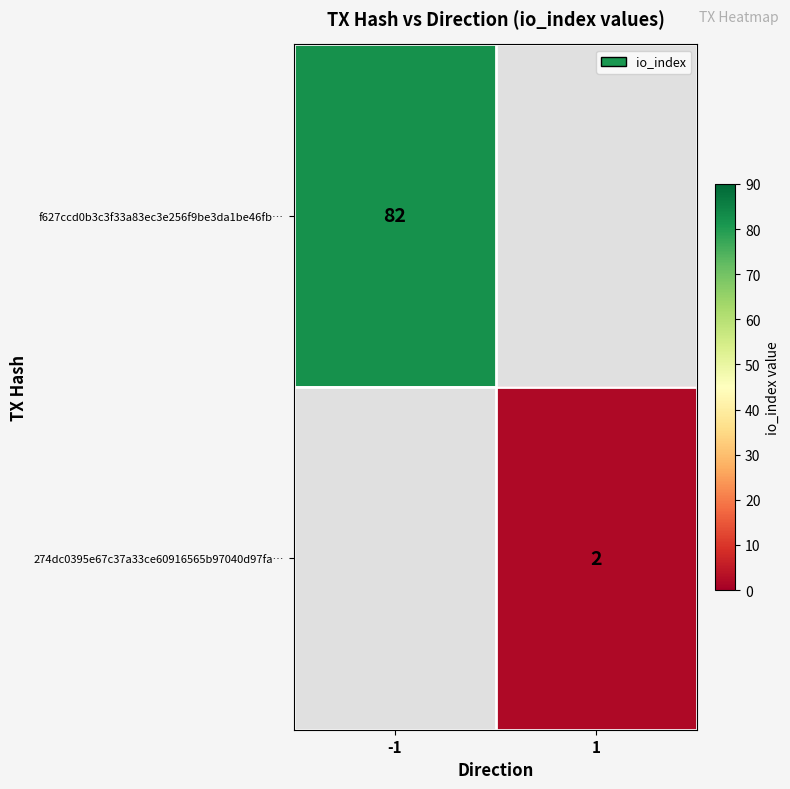

The value of 274dc0395e67c37a33ce60916565b97040d97fa… at 1 is 2. True or false?

True